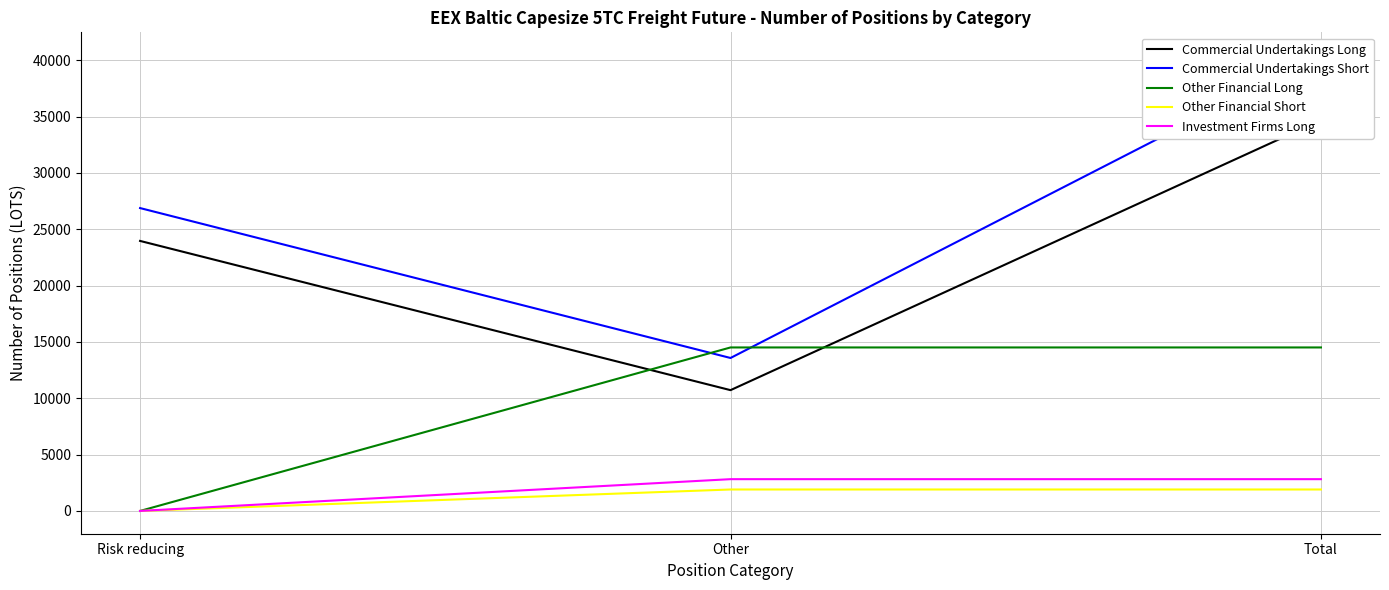

Where is Other Financial Short nearest to the value 951?

Risk reducing